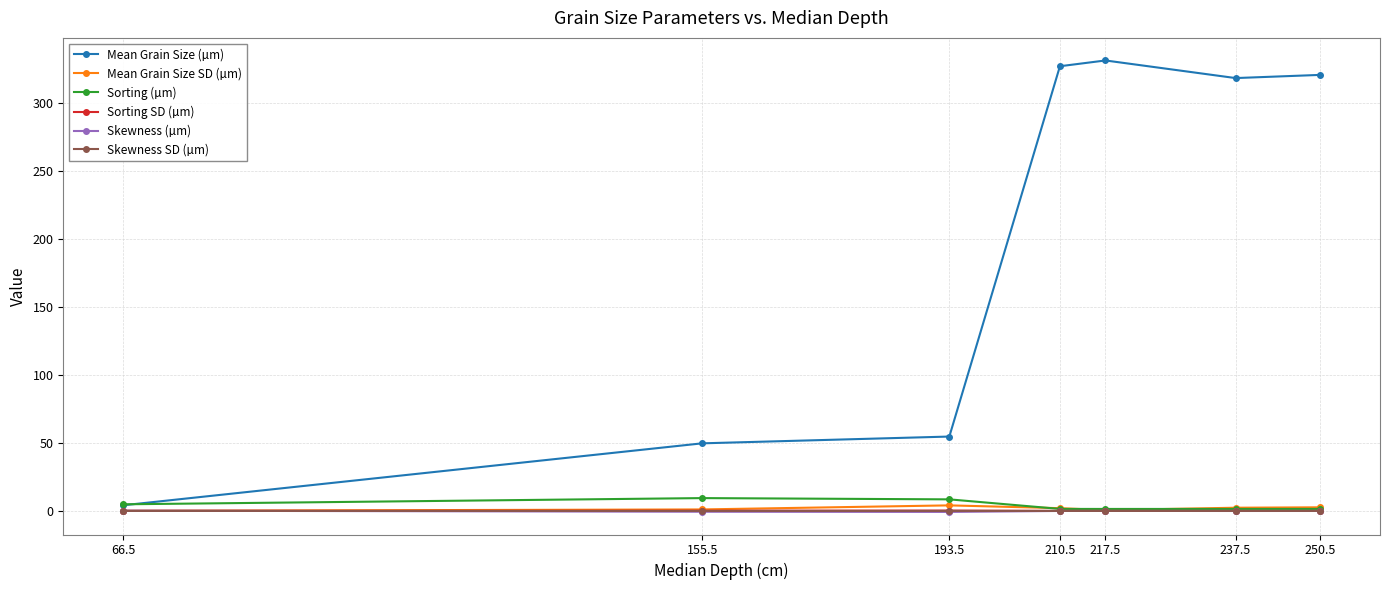

Which series changed the most between 66.5 and 193.5?

Mean Grain Size (µm)